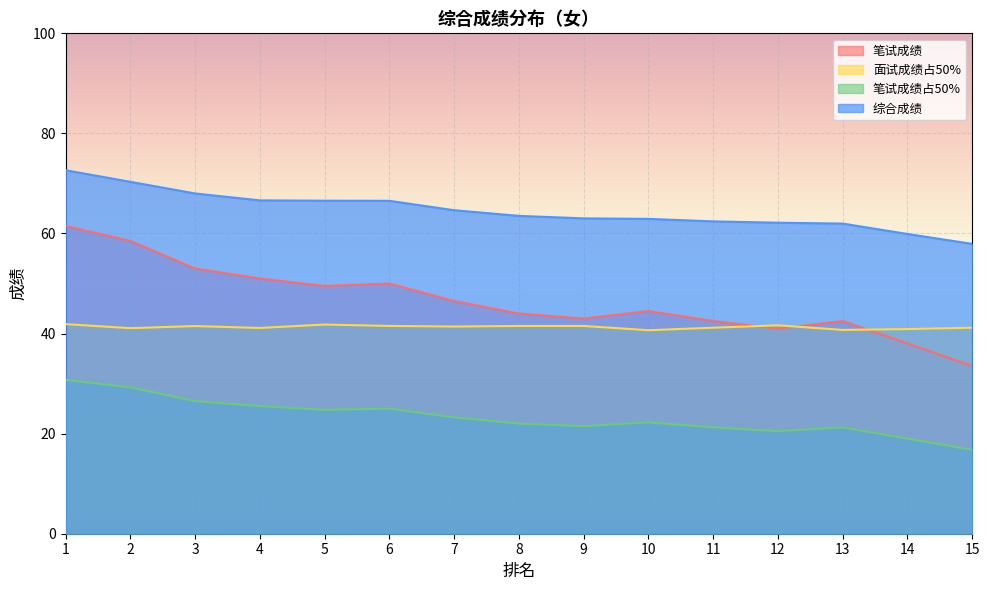

What is the total value across all series at 14?

157.8